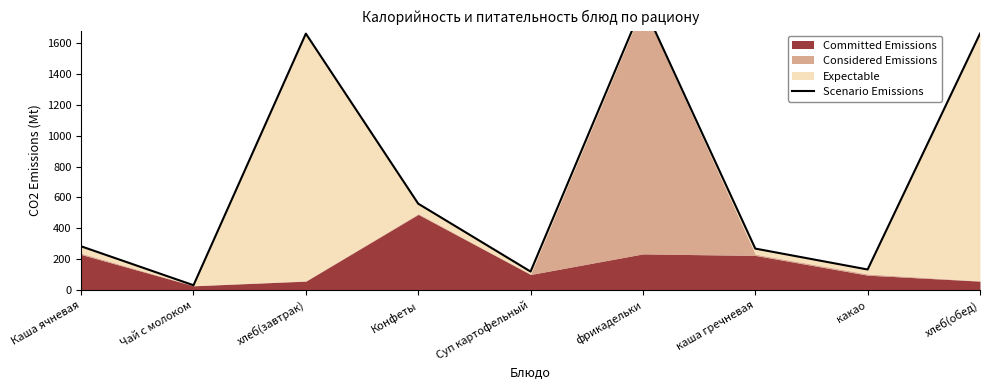

The chart shows a value of 1062.4 at хлеб(обед). True or false?

False